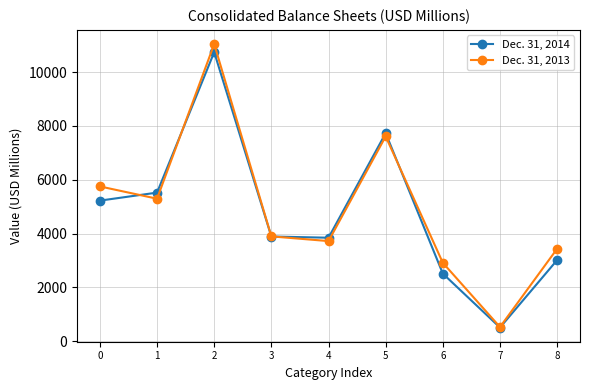

What is the value of the Dec. 31, 2013 point at the 2nd from the left?

5295